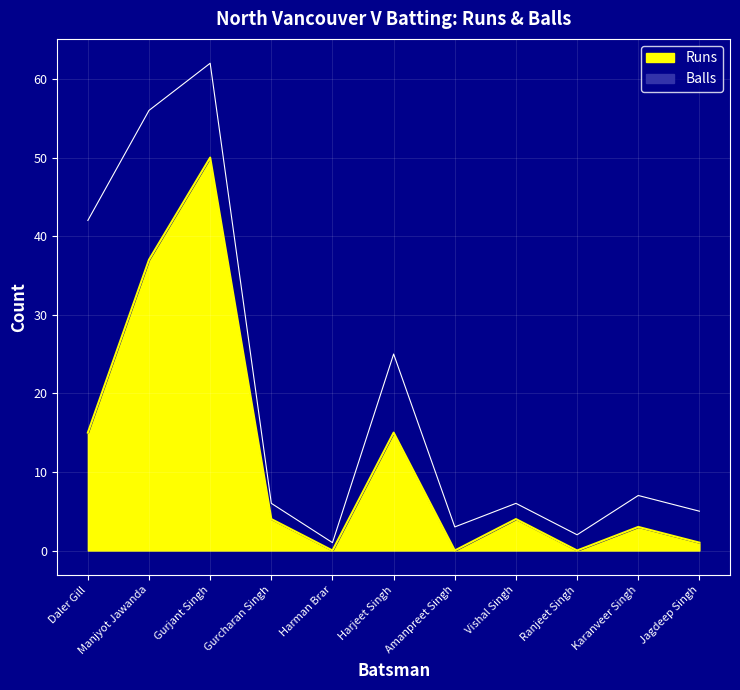

Between Gurcharan Singh and Manjyot Jawanda, which is larger?

Manjyot Jawanda